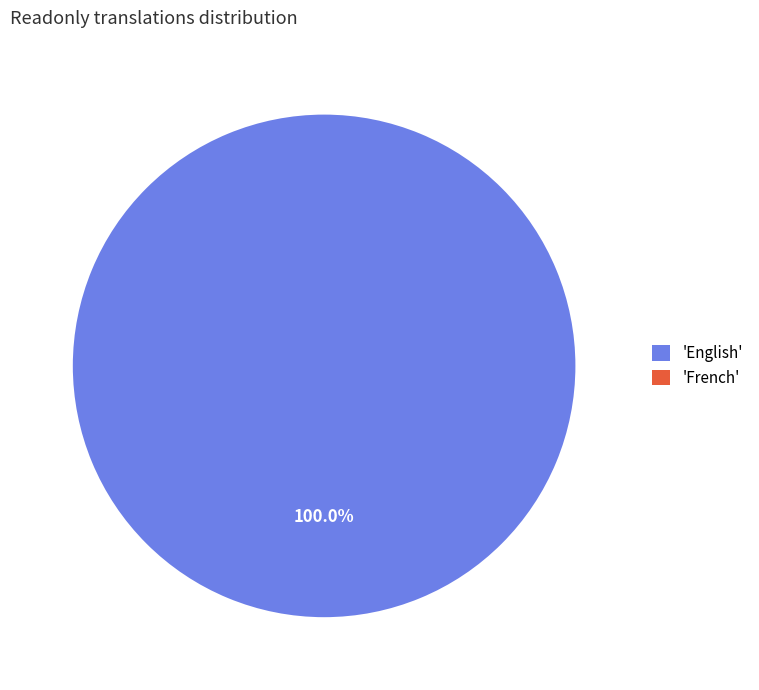

Is it true that French is 0% of the pie?

True